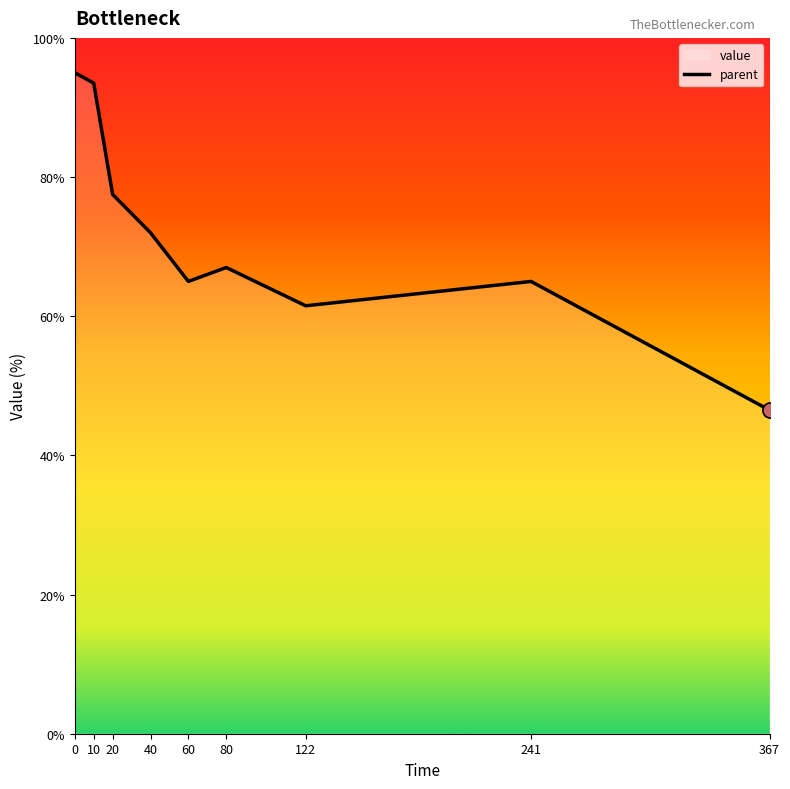

Which has a higher value, 367 or 122?

122